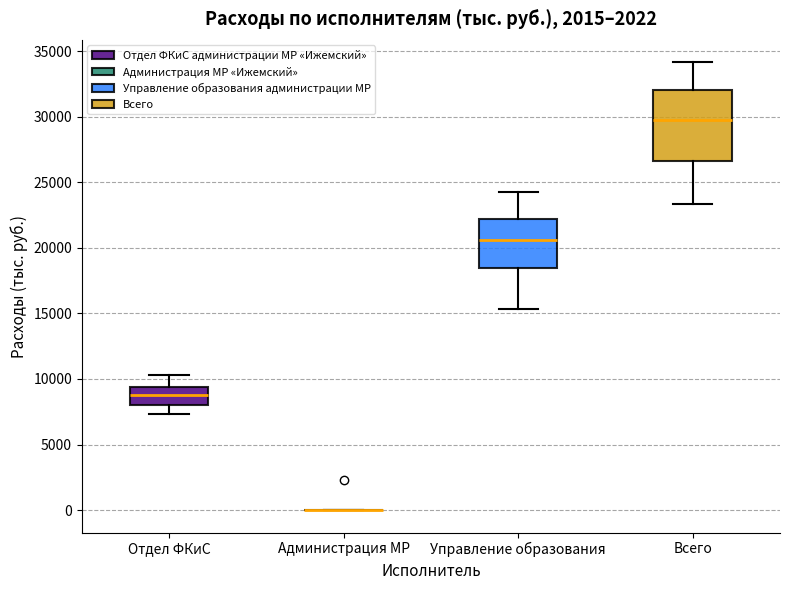

Reading left to right, read every box against the y-axis: the position of its median line, the range the box covers, and the ends of its whiskers. The values are not printed on the chart, so give them approximately, as read against the axis.

Отдел ФКиС: median 9000, box 8000 to 9500, whiskers 7500 to 10500
Администрация МР: box collapsed to a line at 0, whiskers 0 to 0
Управление образования: median 20500, box 18500 to 22000, whiskers 15500 to 24500
Всего: median 29500, box 26500 to 32000, whiskers 23500 to 34000